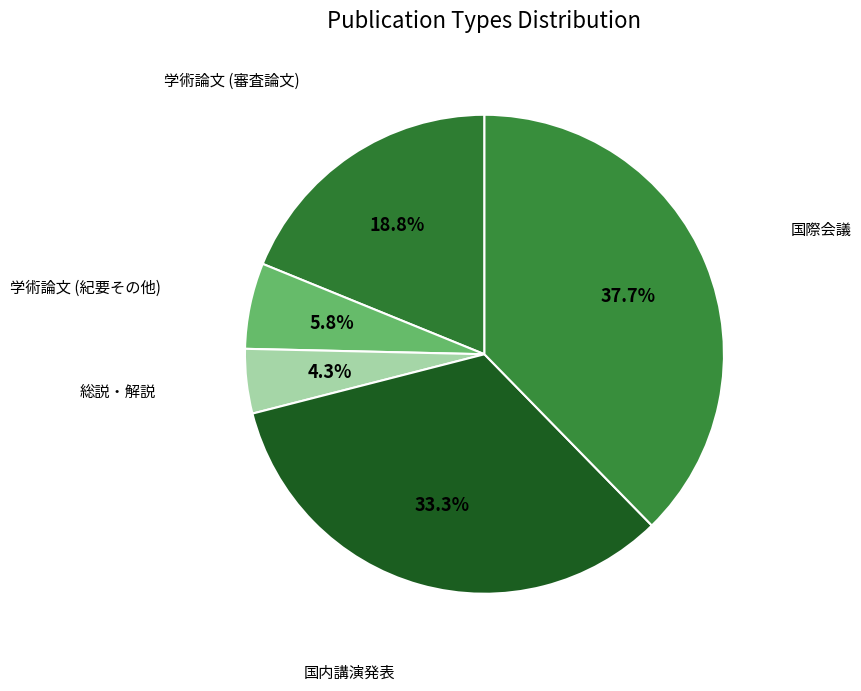

Count the number of slices in the pie.

5